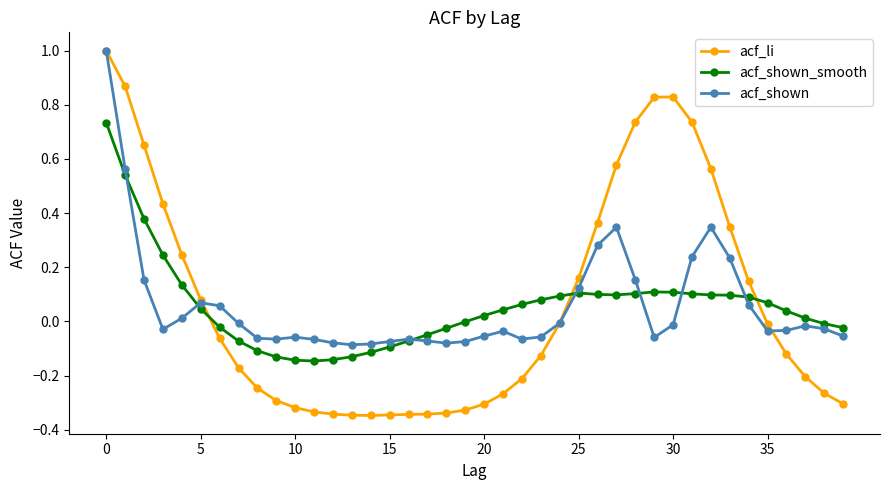

What is the maximum value shown in the chart?

1.0